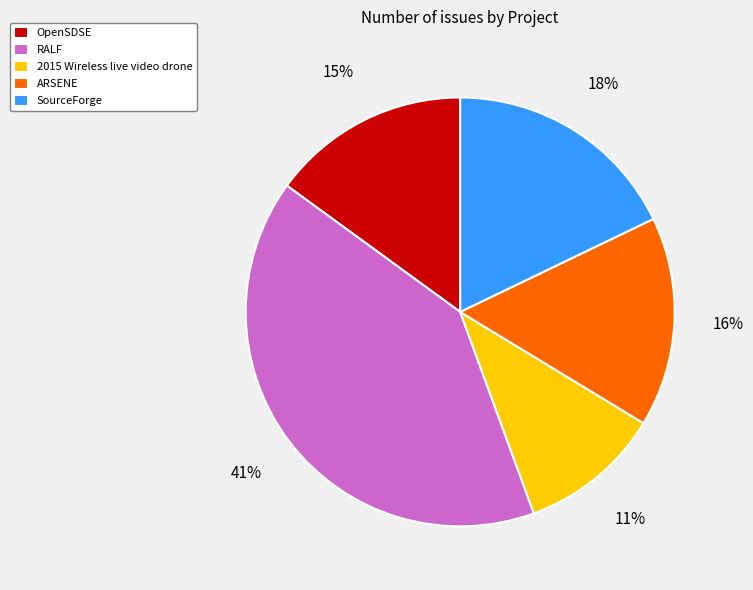

Do RALF and 2015 Wireless live video drone together represent more than half of the pie?

Yes